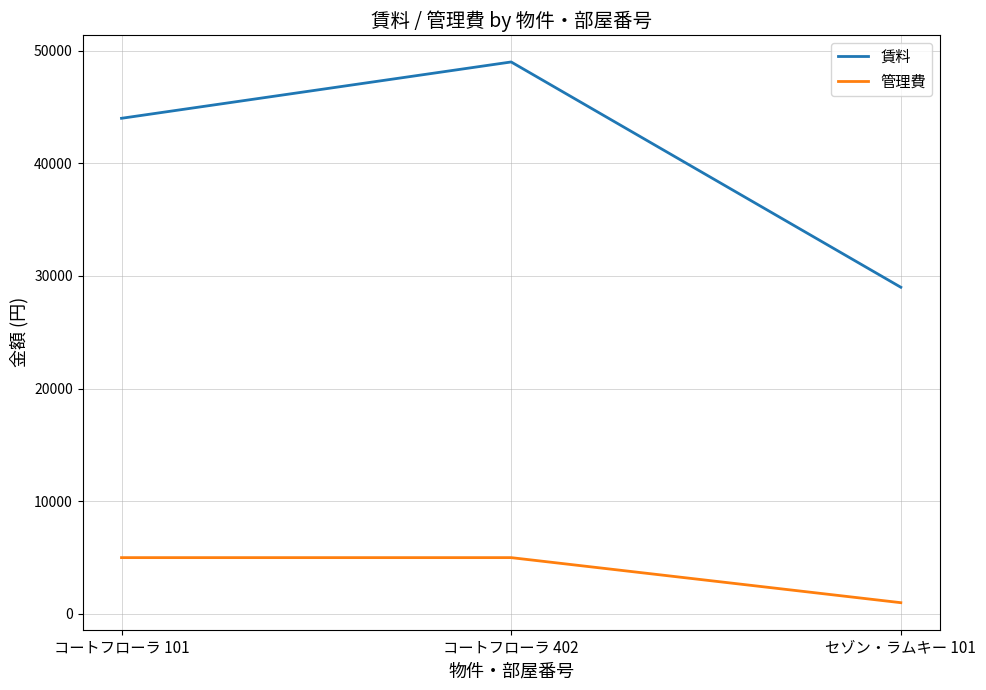

What position from the right is コートフローラ 101?

3